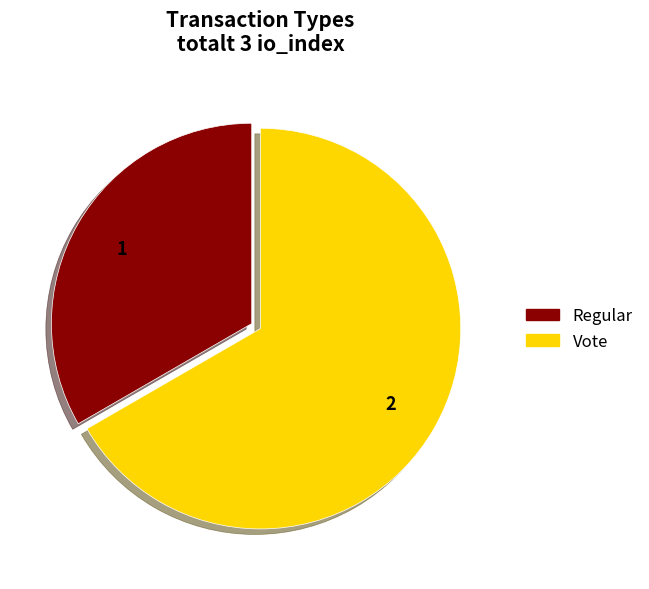

Do Regular and Vote together represent more than half of the pie?

Yes